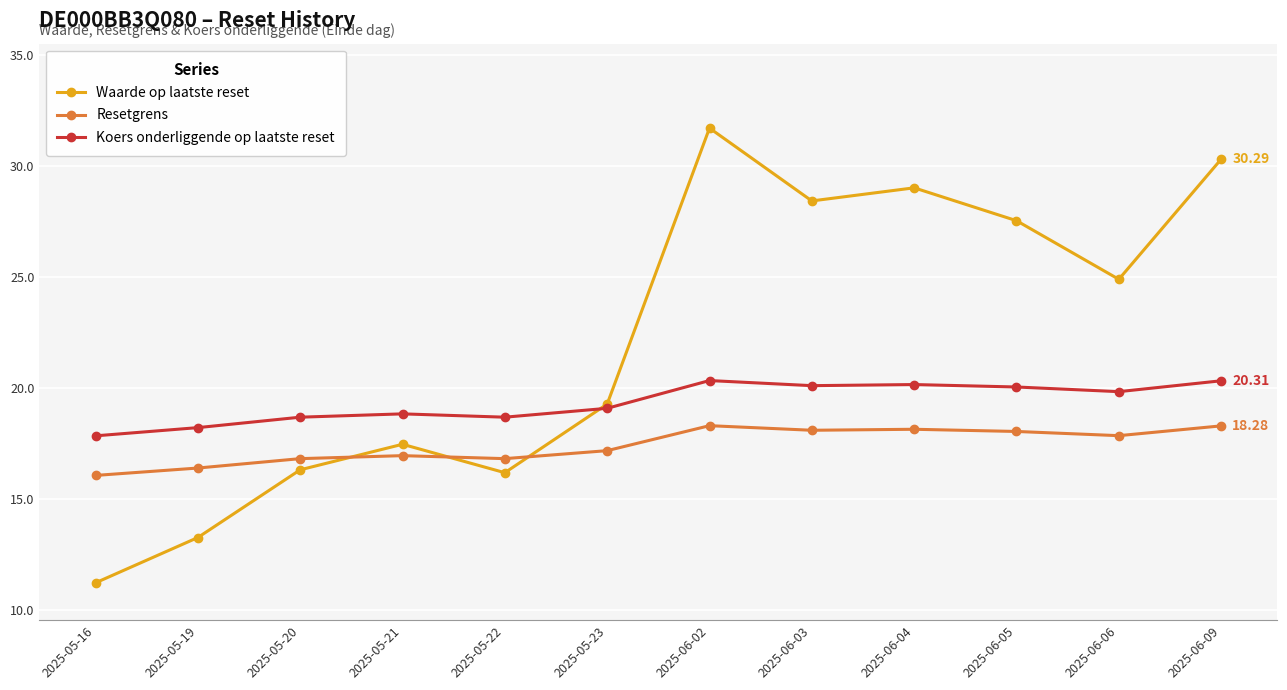

After their last crossing, which series has the higher values: Waarde op laatste reset or Resetgrens?

Waarde op laatste reset